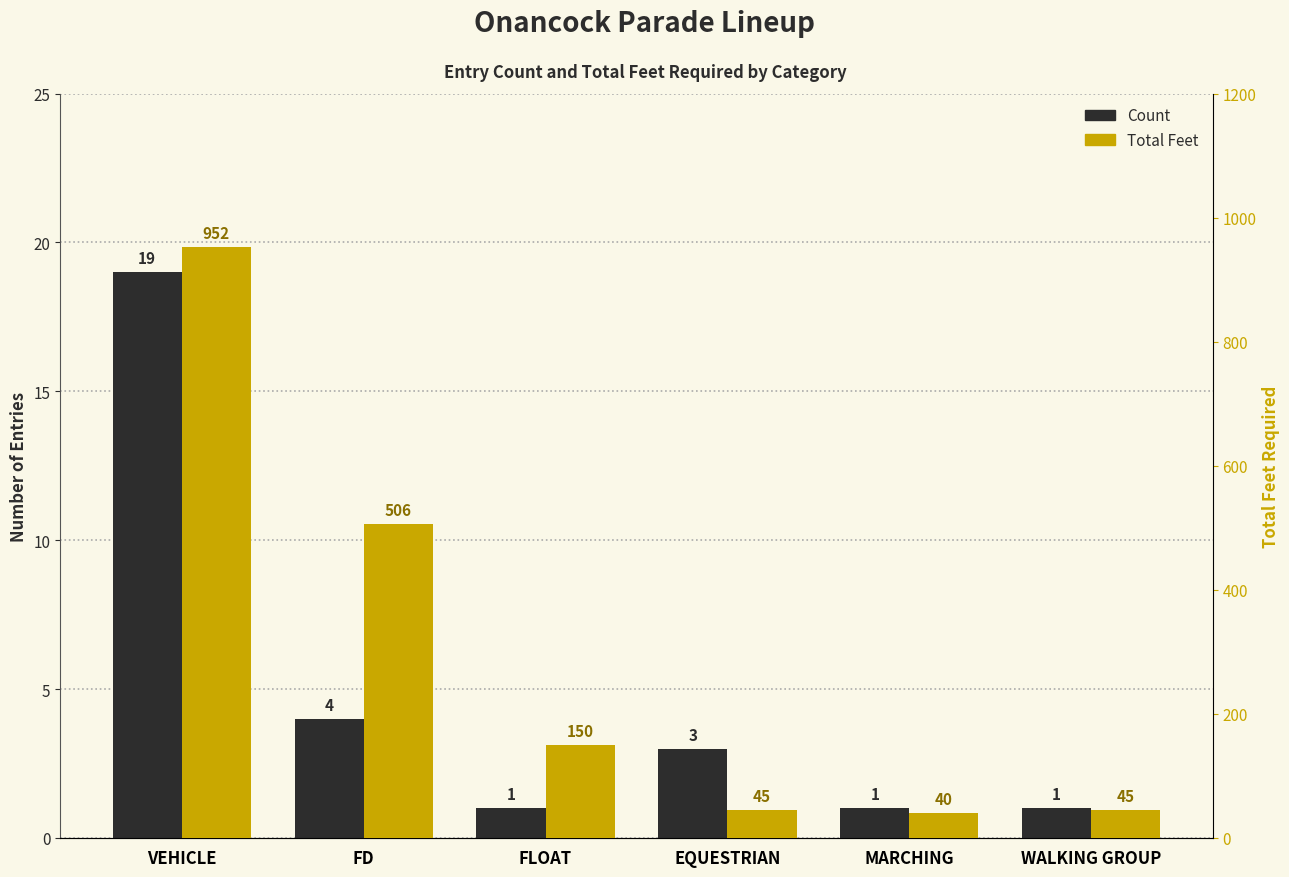

What is the maximum value shown in the chart?

952